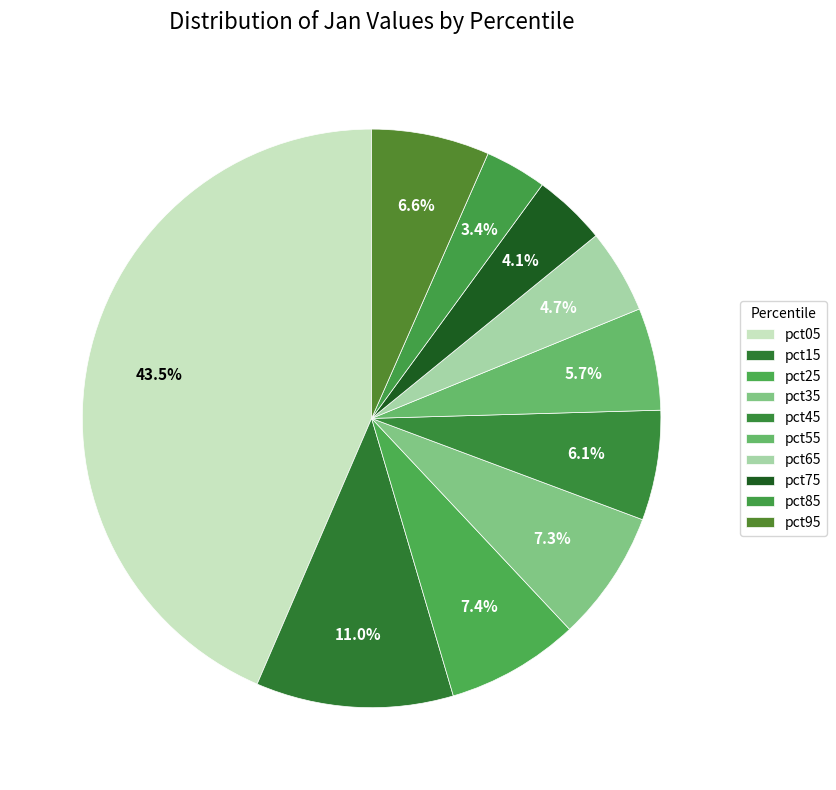

How many slices are in this pie chart?

10